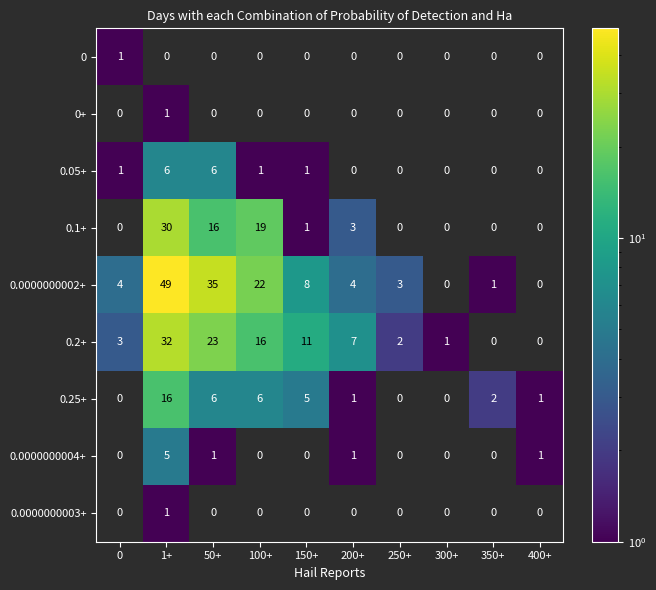

Count the number of categories in the chart.

10